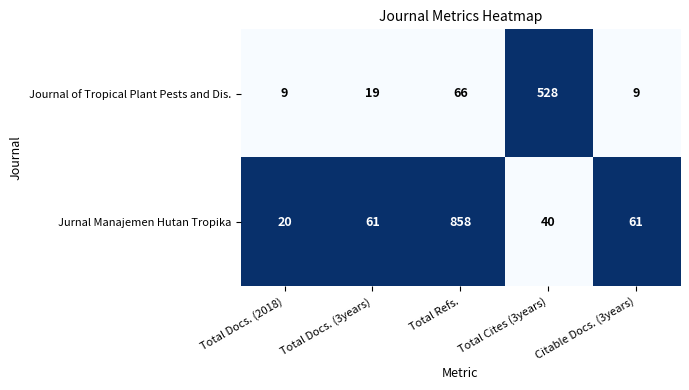

What is the difference between the Journal of Tropical Plant Pests and Dis. values at Total Docs. (3years) and Total Cites (3years)?

509